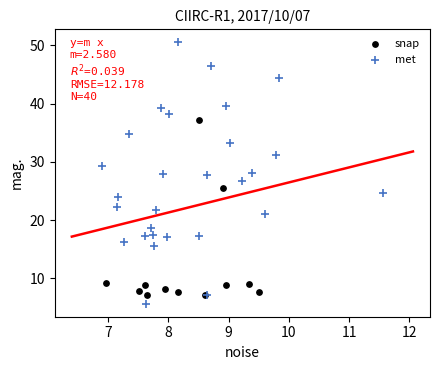

Which series reaches the maximum Y coordinate?

met